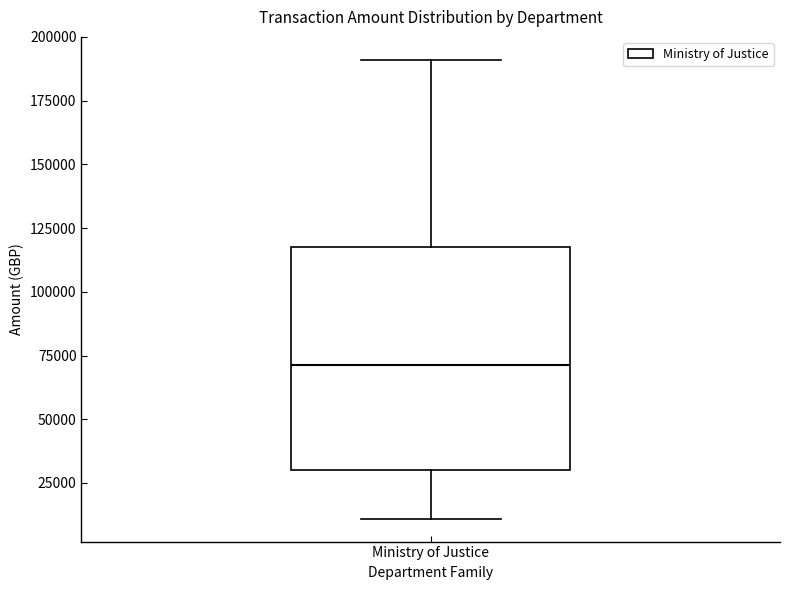

Where does the lower whisker of the box for Ministry of Justice end on the y-axis? The values are not printed on the chart, so give them approximately, as read against the axis.

10000